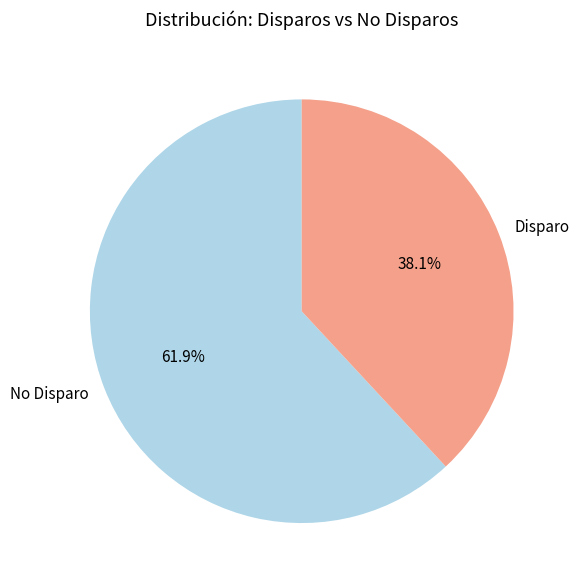

Rank the categories by value from highest to lowest.

No Disparo, Disparo